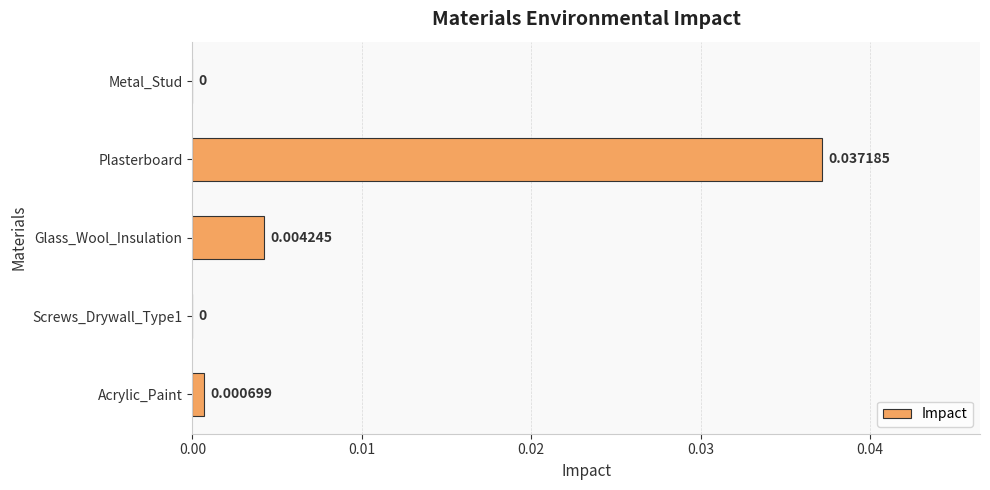

Which has a higher value, Acrylic_Paint or Plasterboard?

Plasterboard